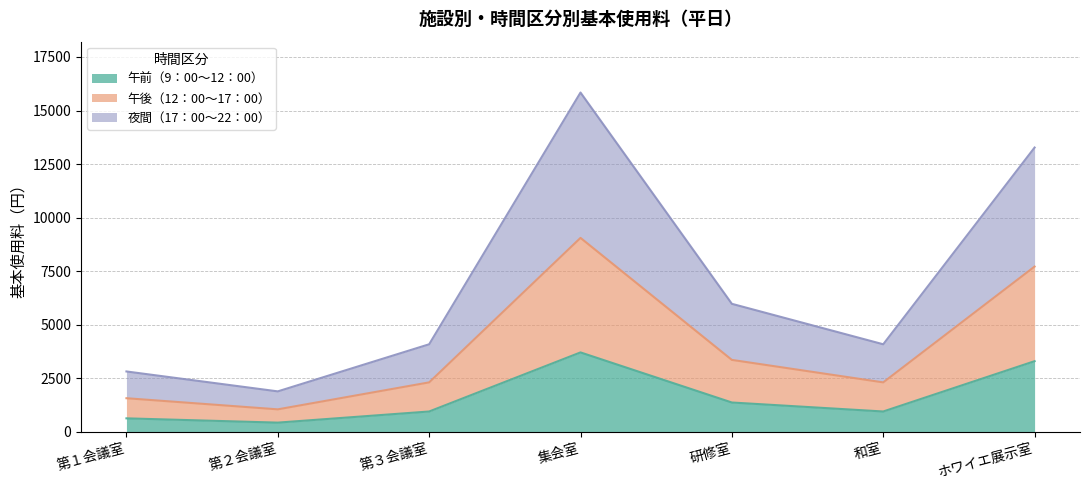

What is the difference between the maximum and minimum values in the 午前（9：00～12：00） series?

3280